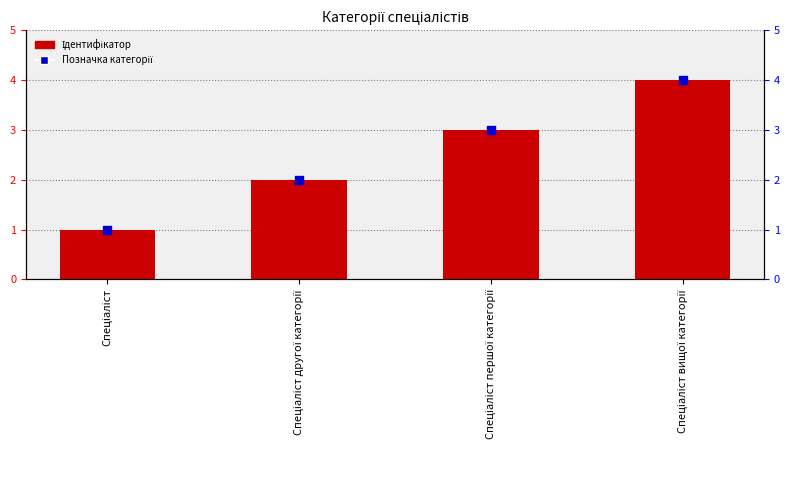

Which series has the largest Y range (max minus min)?

Ідентифікатор